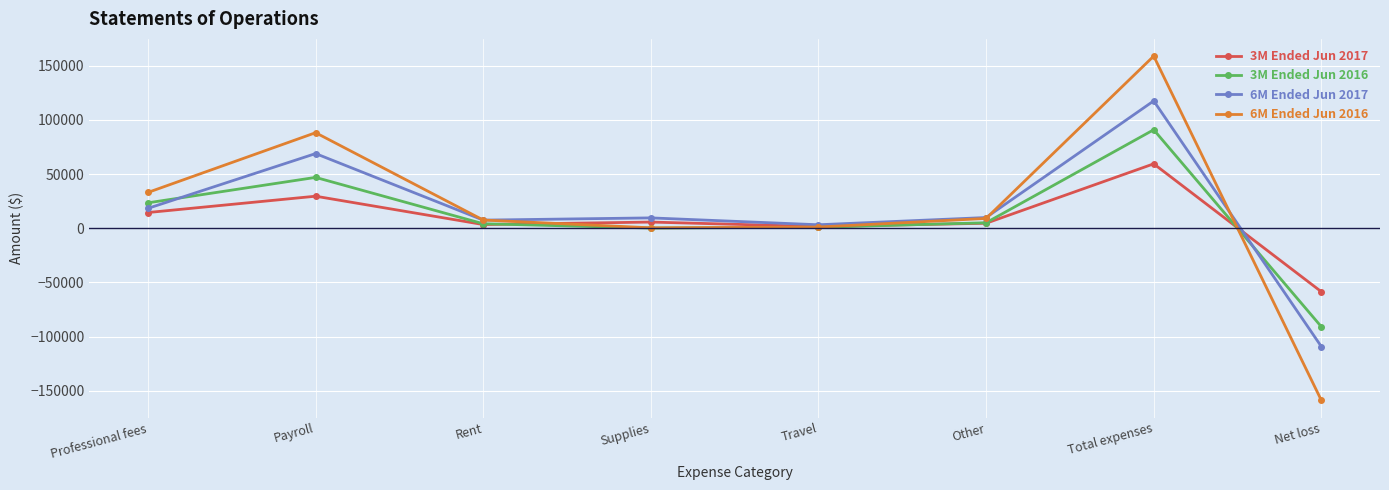

Is it true that 6M Ended Jun 2016 equals 63132 at Total expenses?

False